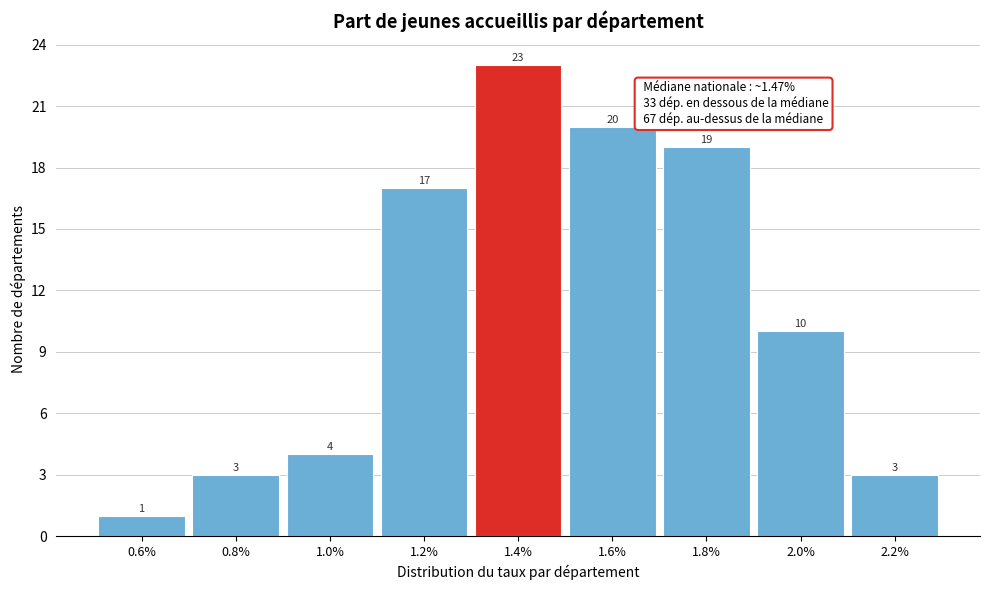

Reading right to left, extract all data points from this chart.

2.2%=3	2.0%=10	1.8%=19	1.6%=20	1.4%=23	1.2%=17	1.0%=4	0.8%=3	0.6%=1